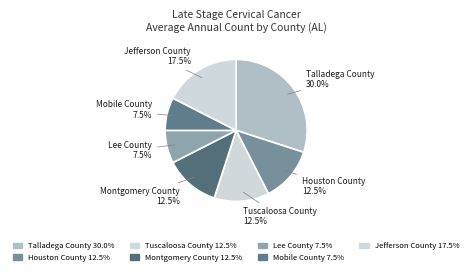

How much of the chart is everything except Talladega County?

70.0%